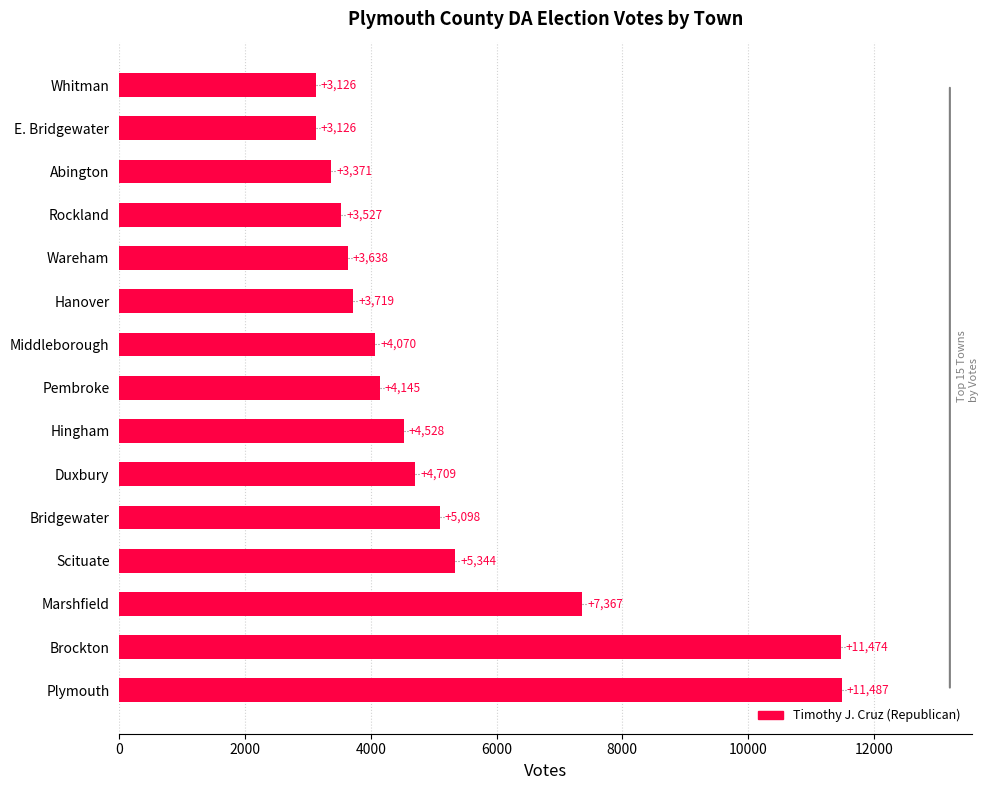

Reading top to bottom, extract all data points from this chart.

Whitman=3126	E. Bridgewater=3126	Abington=3371	Rockland=3527	Wareham=3638	Hanover=3719	Middleborough=4070	Pembroke=4145	Hingham=4528	Duxbury=4709	Bridgewater=5098	Scituate=5344	Marshfield=7367	Brockton=11474	Plymouth=11487